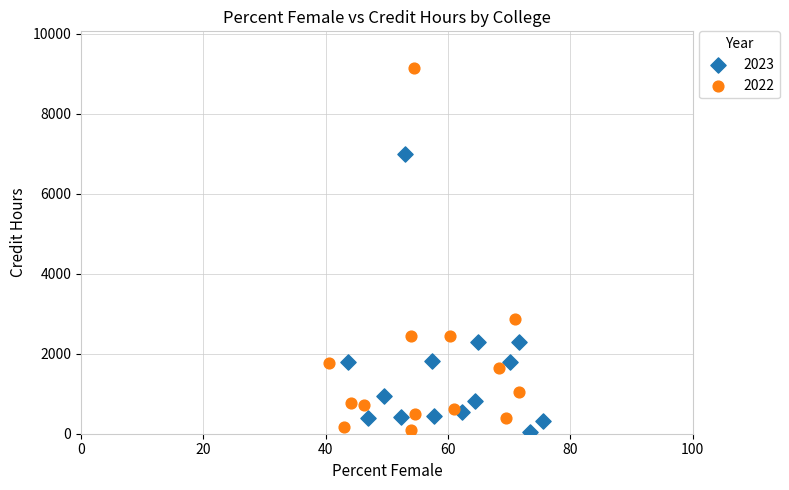

Which series has the largest Y range (max minus min)?

2022